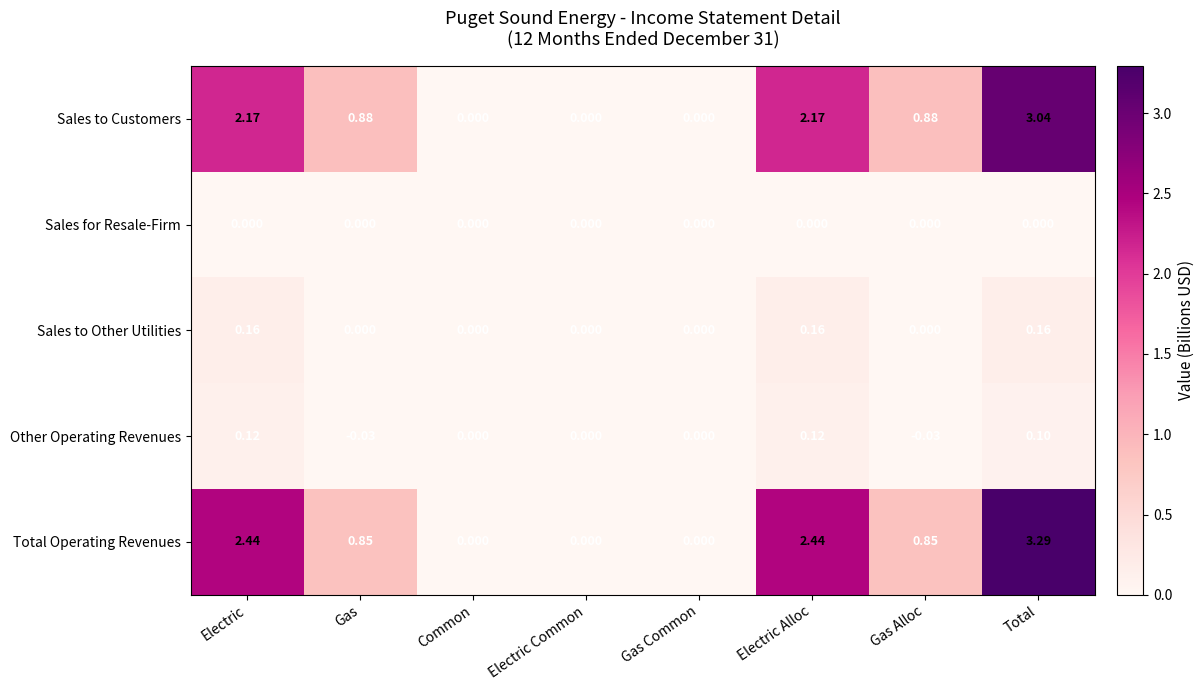

Which series has the largest range (max minus min)?

Total Operating Revenues